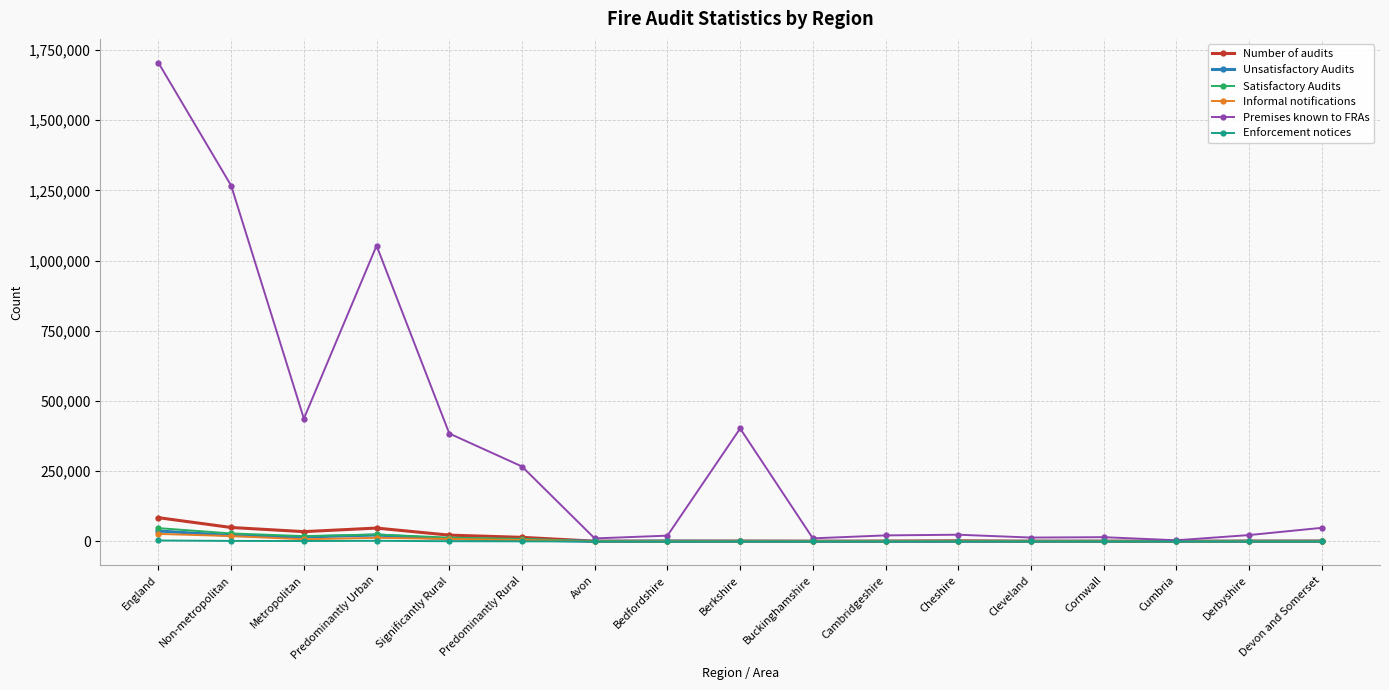

What is the greatest value displayed?

1704266